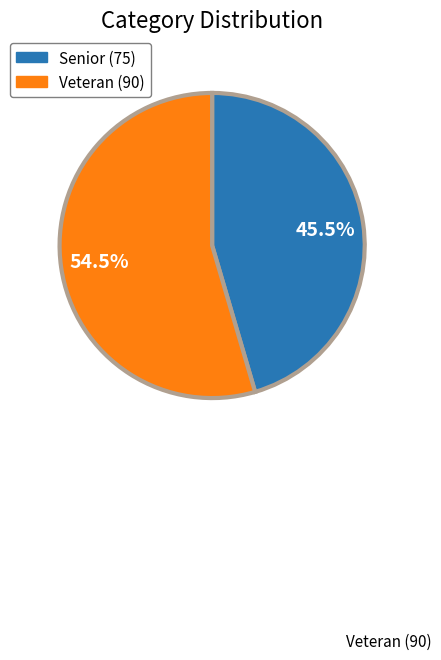

Count the number of slices in the pie.

2